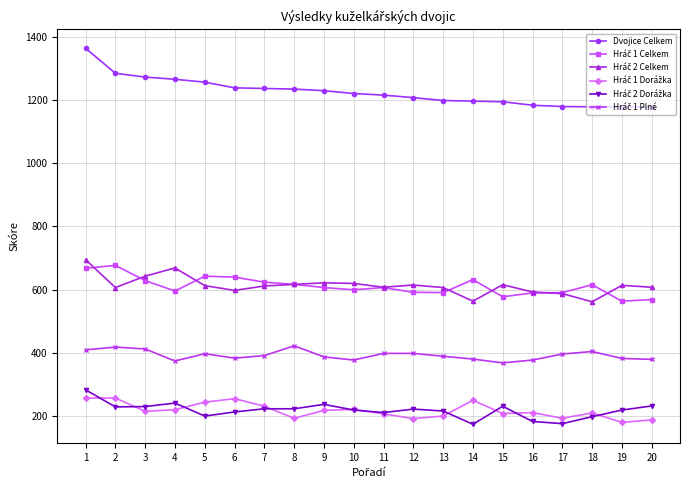

How many distinct data groups are displayed?

6